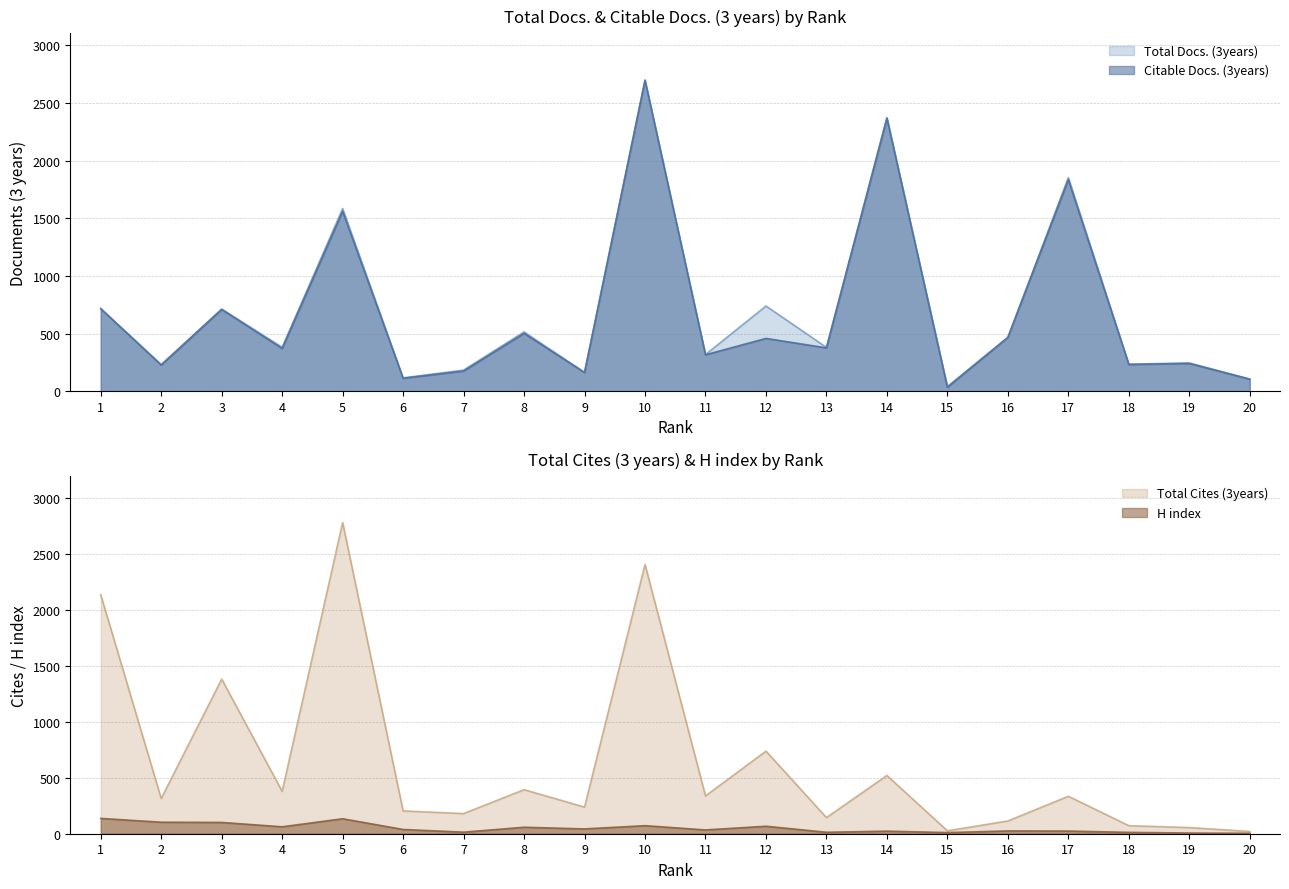

Rank the series at 1 from lowest to highest value.

H index, Citable Docs. (3years), Total Docs. (3years), Total Cites (3years)